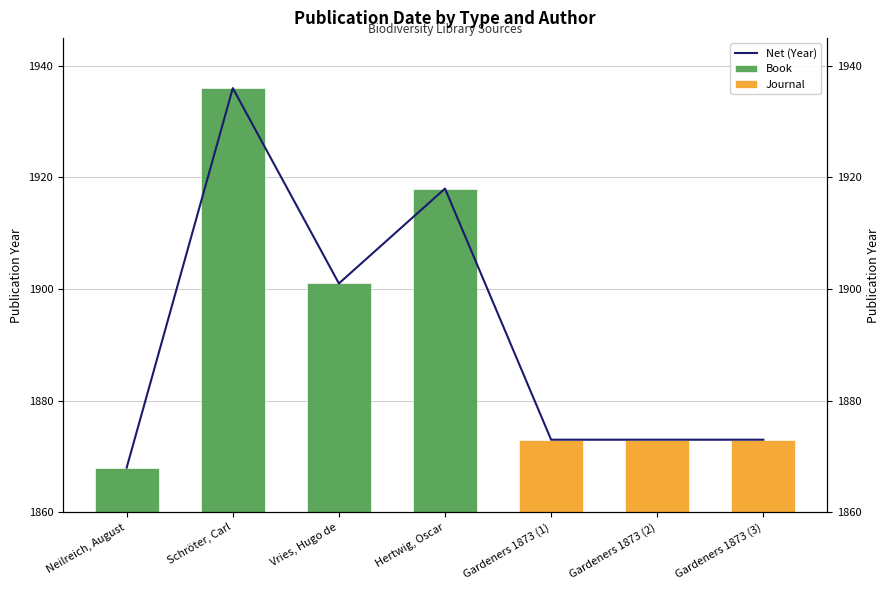

How many categories are shown in the chart?

4